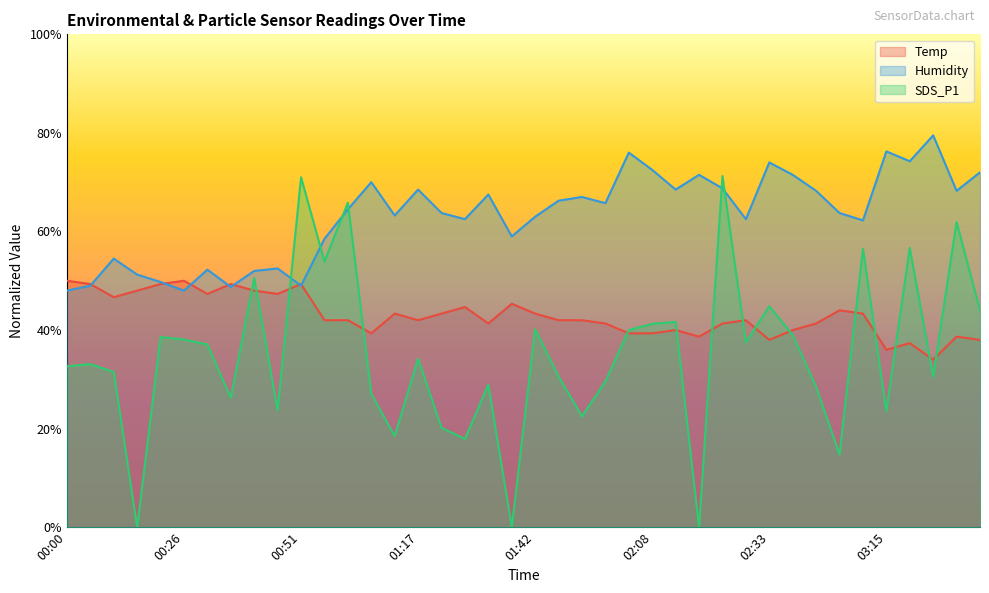

True or false: Temp has a value of 10.8 at 02:38.

False